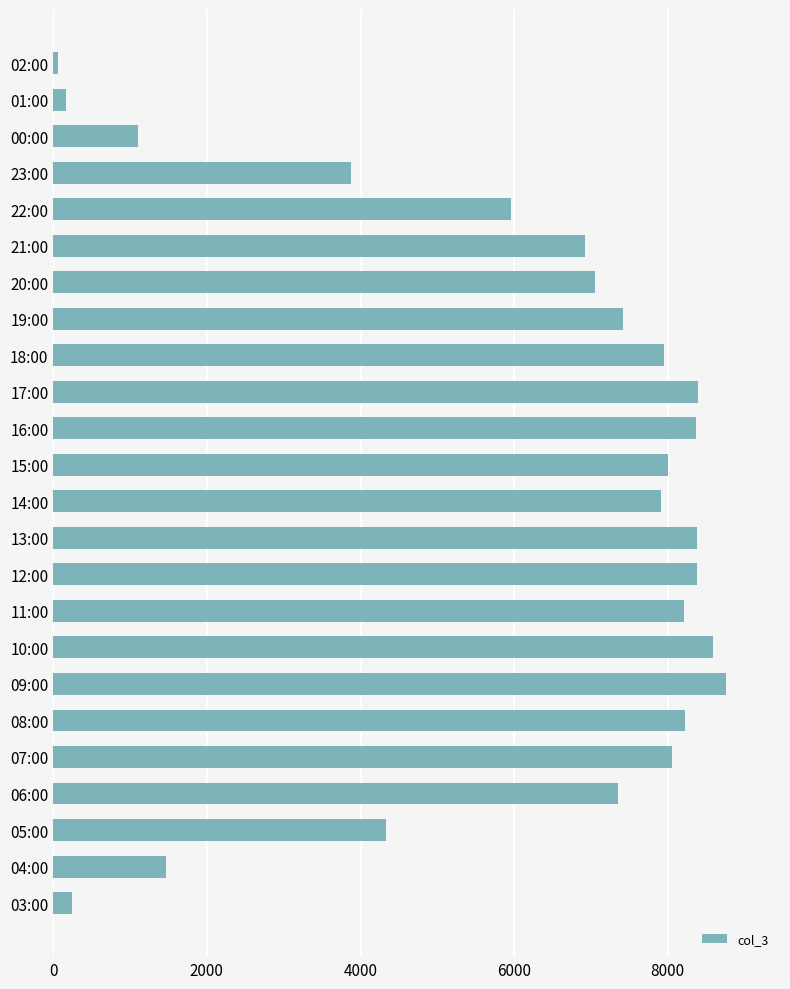

What is the difference between the maximum and minimum values?

8692